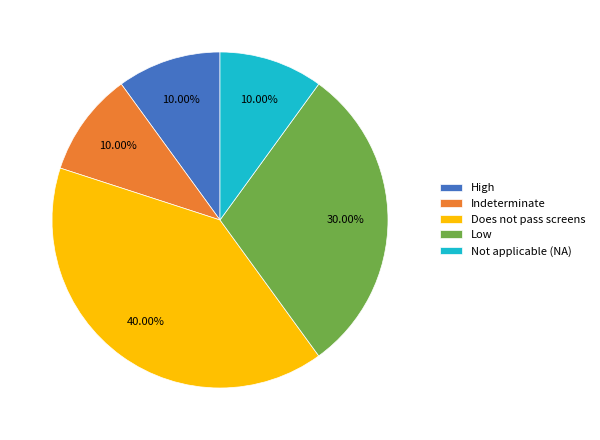

How many slices are in this pie chart?

5